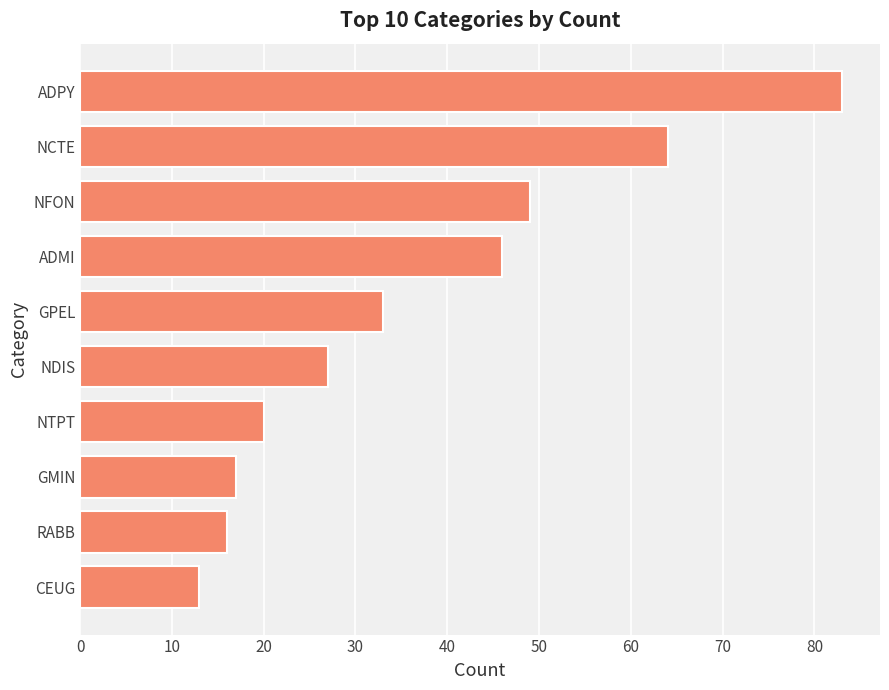

List the labels in order of value, largest first.

ADPY, NCTE, NFON, ADMI, GPEL, NDIS, NTPT, GMIN, RABB, CEUG